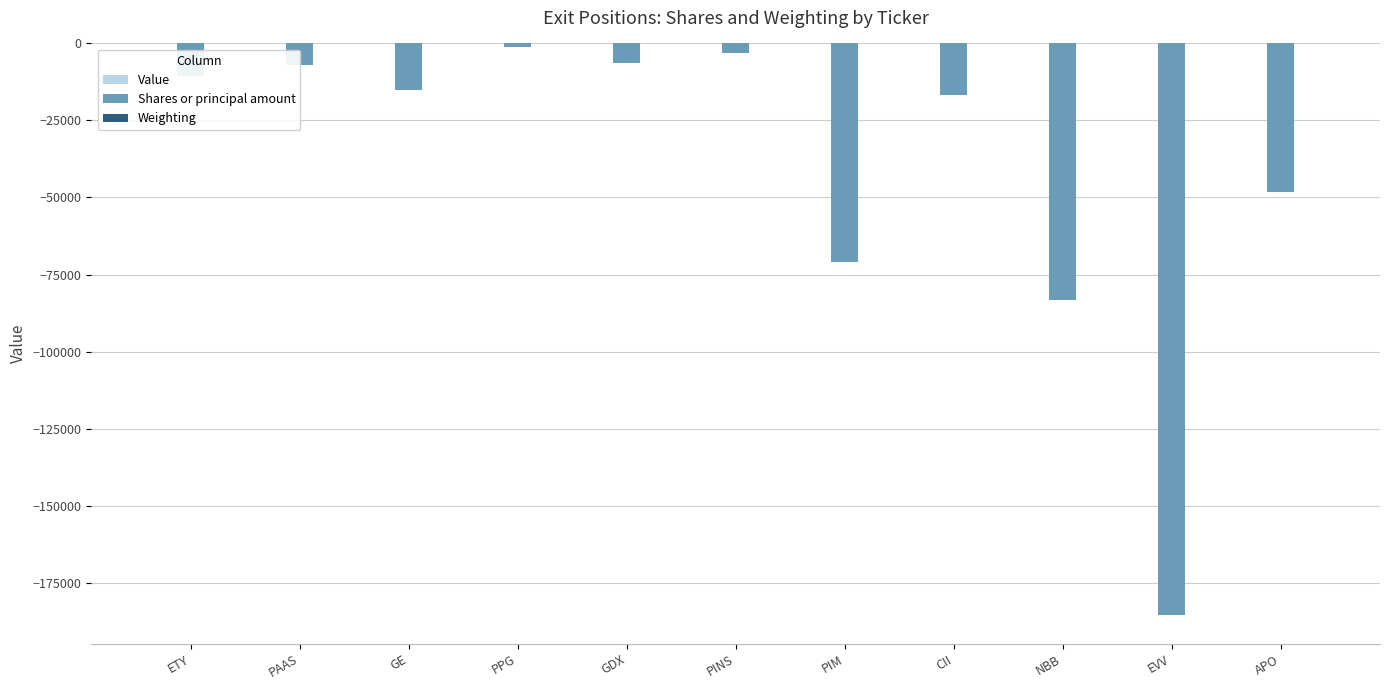

What is the sum of all Shares or principal amount values?

-448190.0